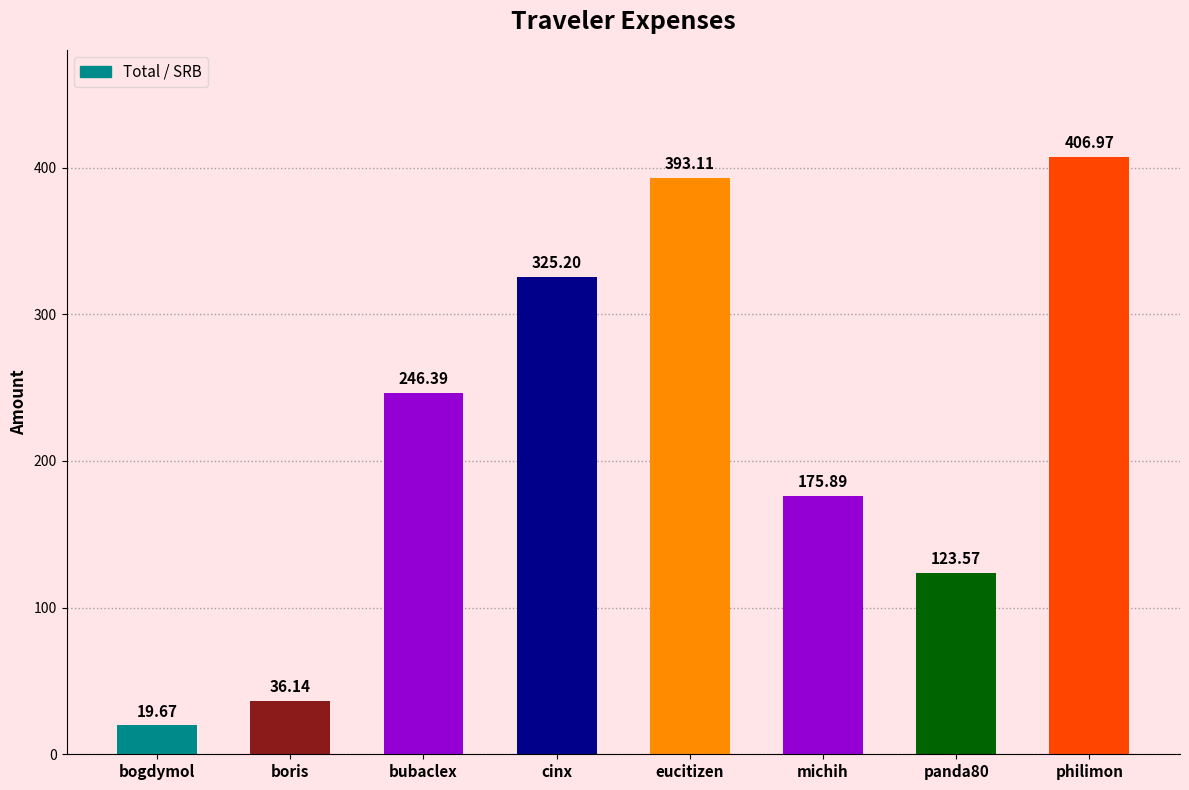

Reading left to right, list all the values displayed in this chart.

bogdymol=19.7	boris=36.1	bubaclex=246.4	cinx=325.2	eucitizen=393.1	michih=175.9	panda80=123.6	philimon=407.0